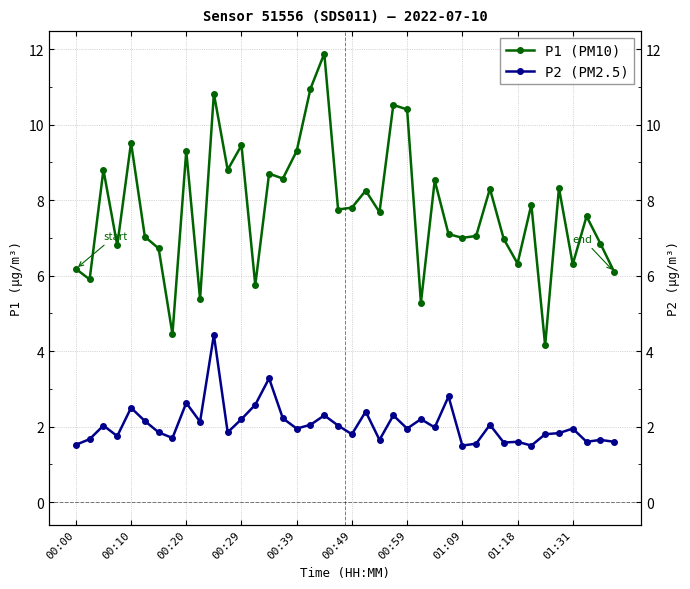

What position from the left is 38?

39